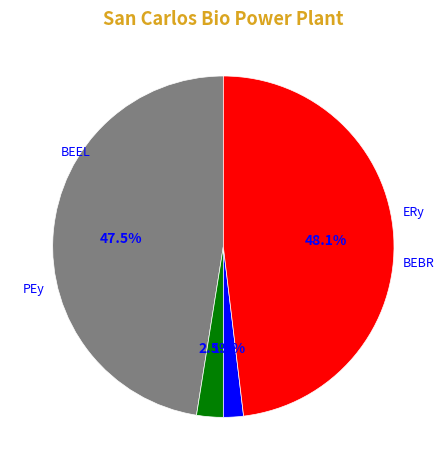

How many segments does this pie chart have?

4